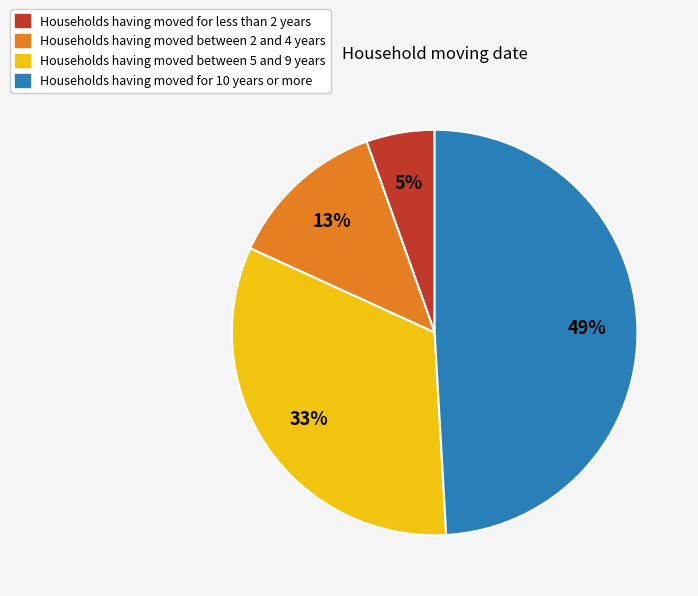

Is there a majority slice in this chart?

No